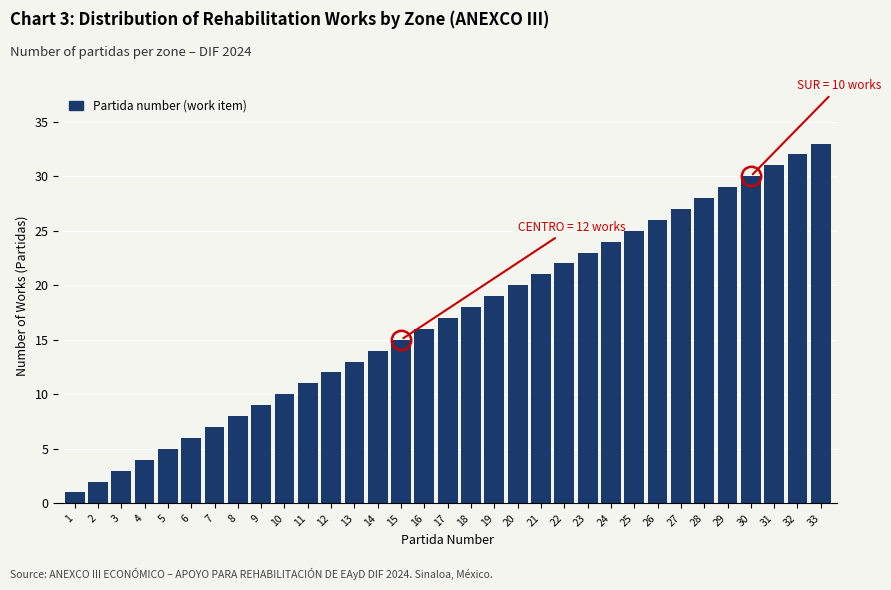

Which label corresponds to the largest value in the chart?

33